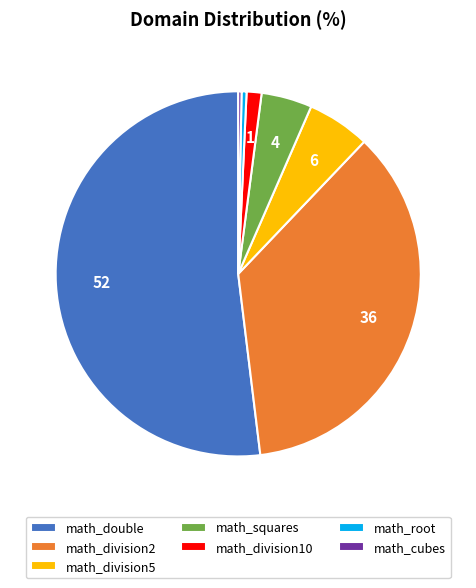

Which category has the biggest portion of the pie?

math_double